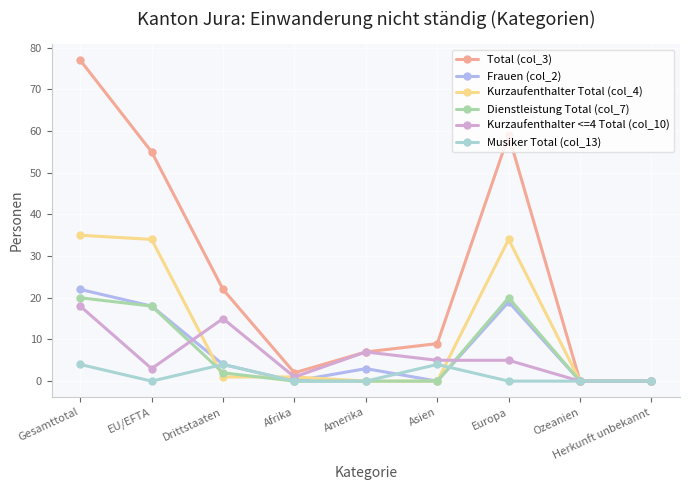

Is the value of Kurzaufenthalter <=4 Total (col_10) at Gesamttotal greater than the value of Frauen (col_2) at Gesamttotal?

No